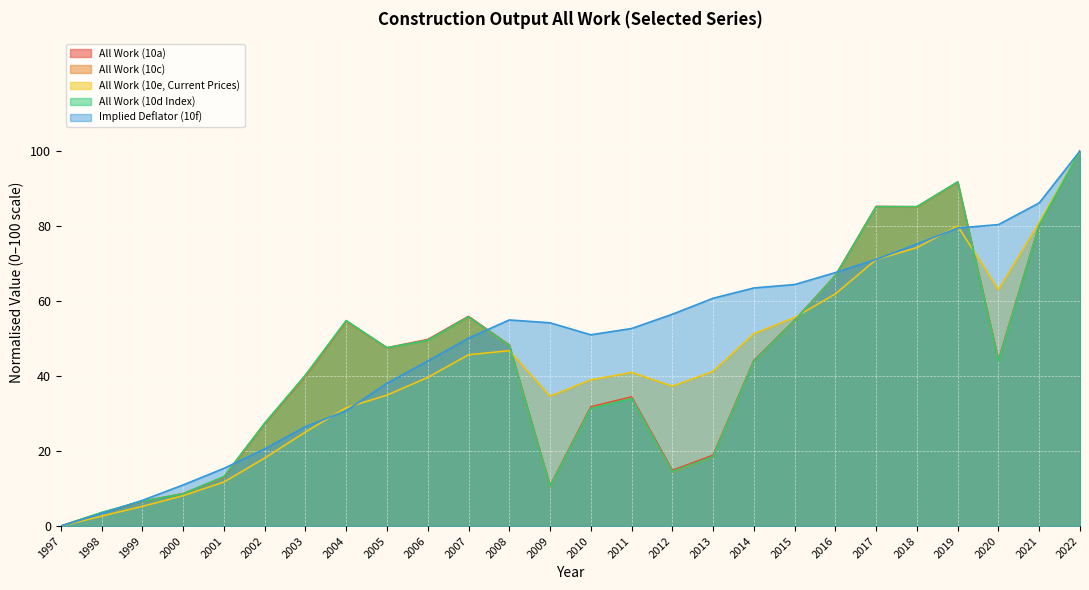

The value of Implied Deflator (10f) at 2005 is 38.1. True or false?

True